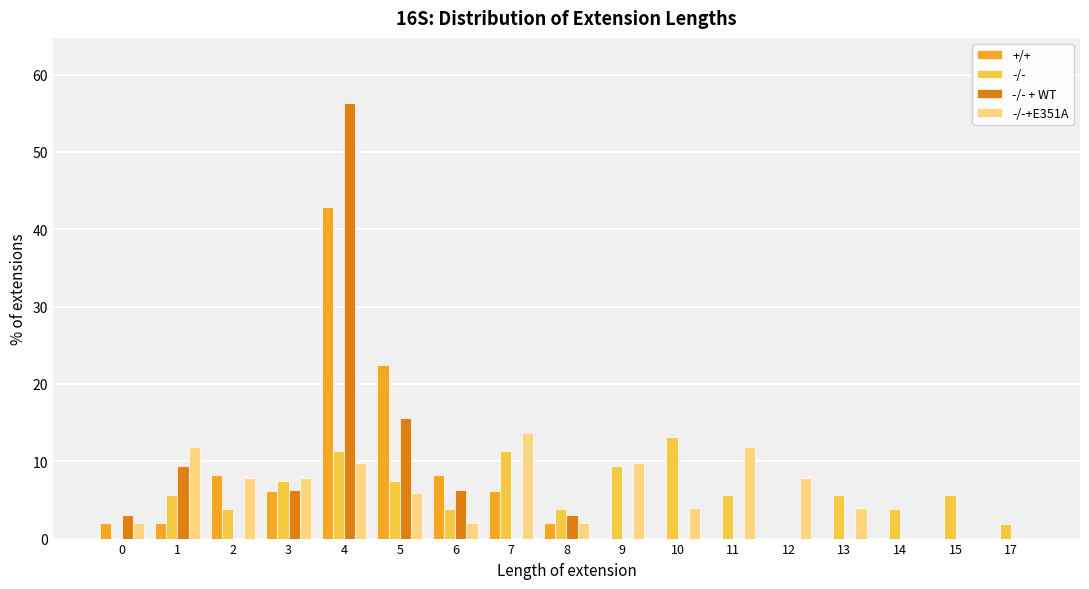

What is the spread (max minus min) of values at 1?

9.8